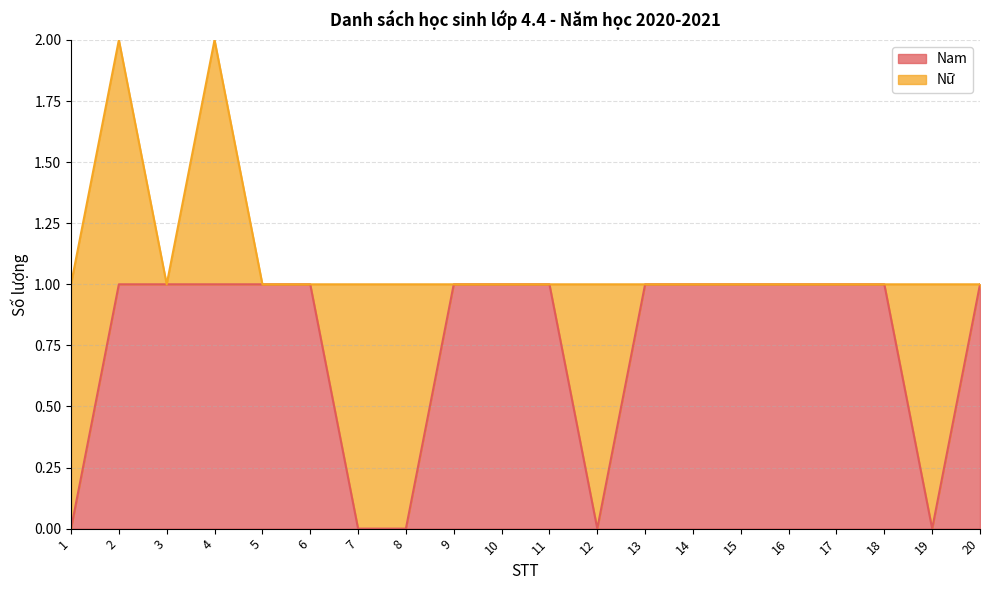

How many values are below 1?

5